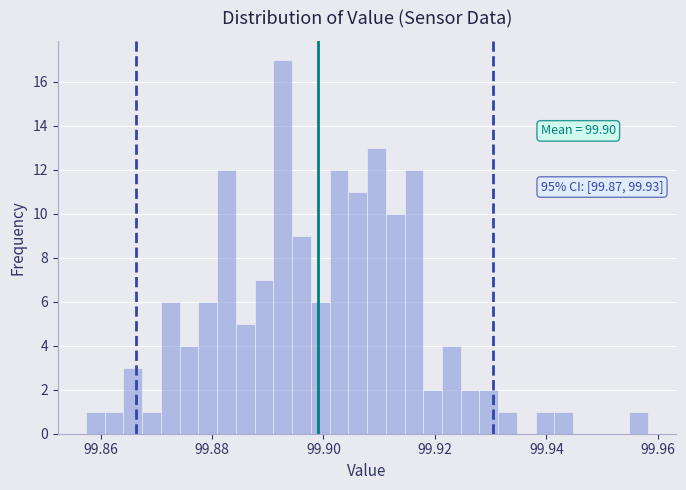

Read against the x-axis, roughly where is the centre of the tallest bar?

99.892